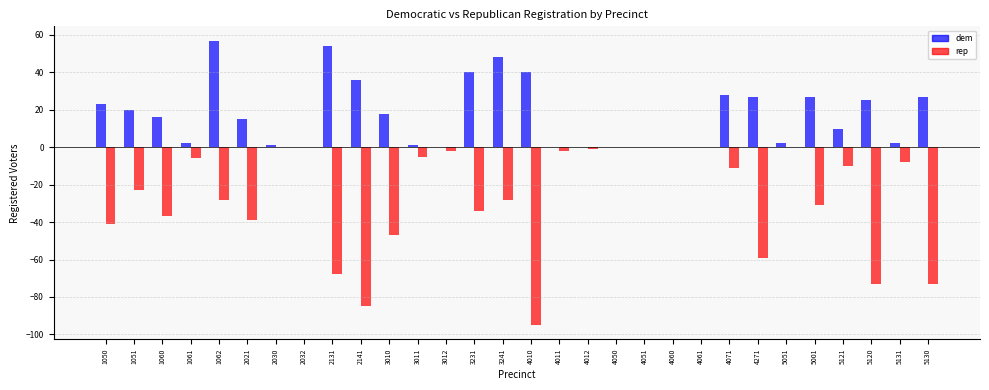

What is the total value across all series at 1060?

-21